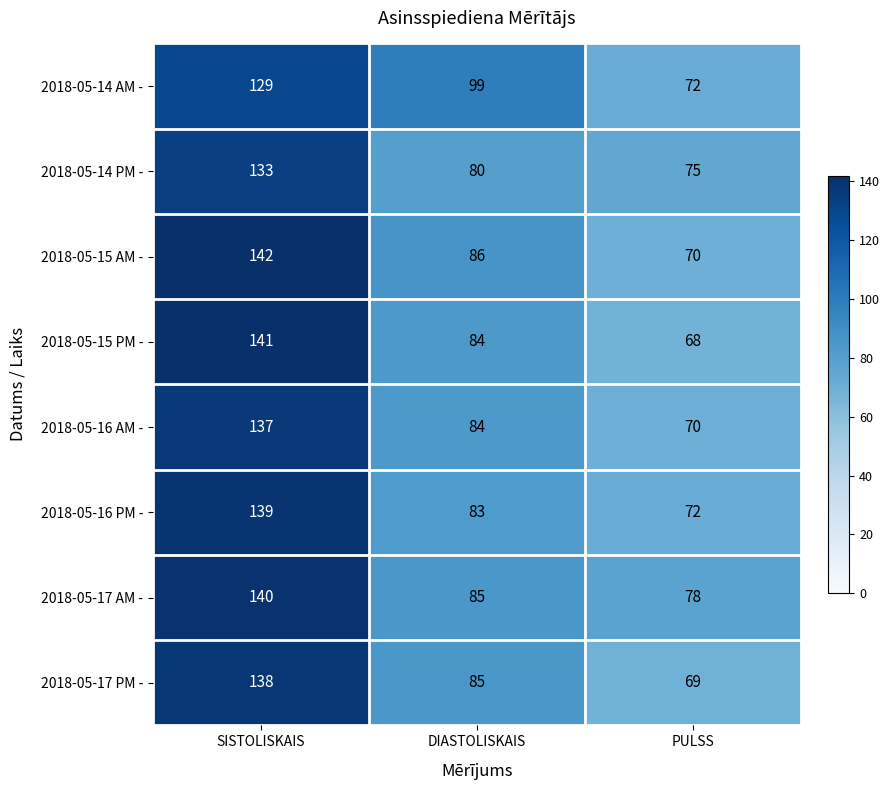

What is the sum of the 2018-05-15 PM - values at DIASTOLISKAIS and SISTOLISKAIS?

225